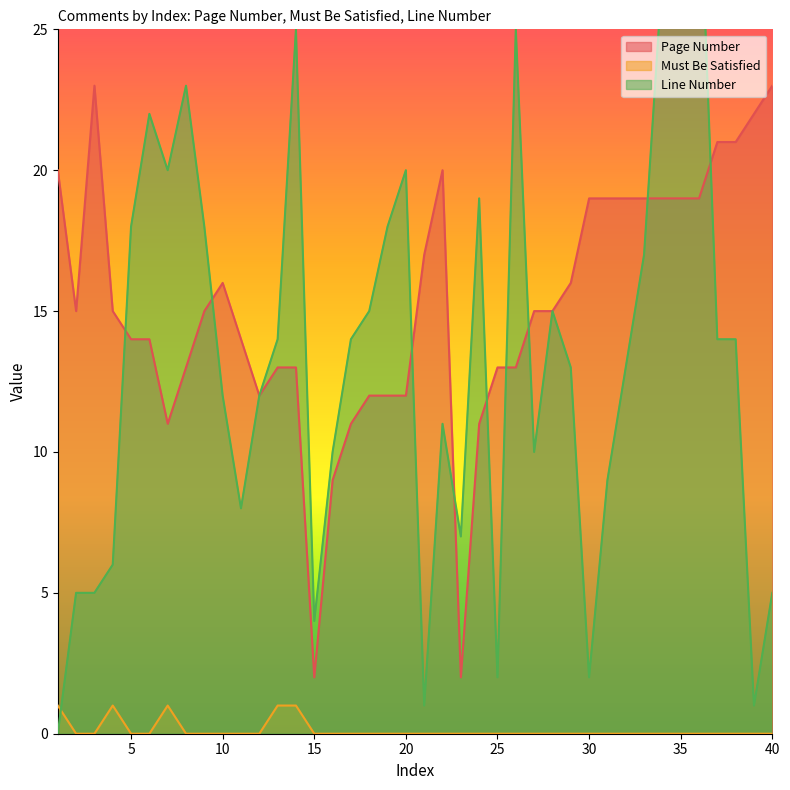

How many intersections are there between Page Number and Line Number?

9